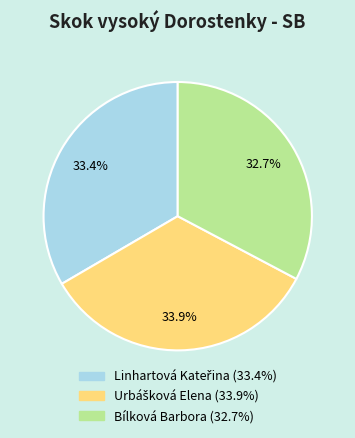

What is the smallest slice in the pie chart?

Bílková Barbora